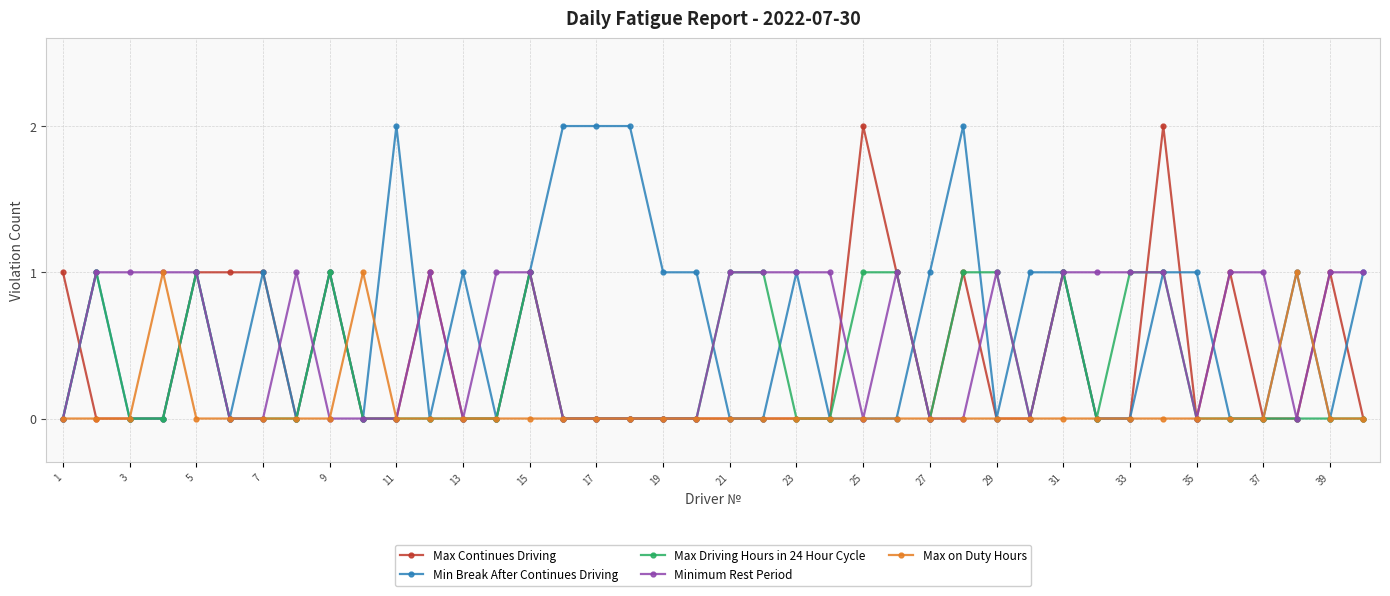

How many data points does each series have?

40